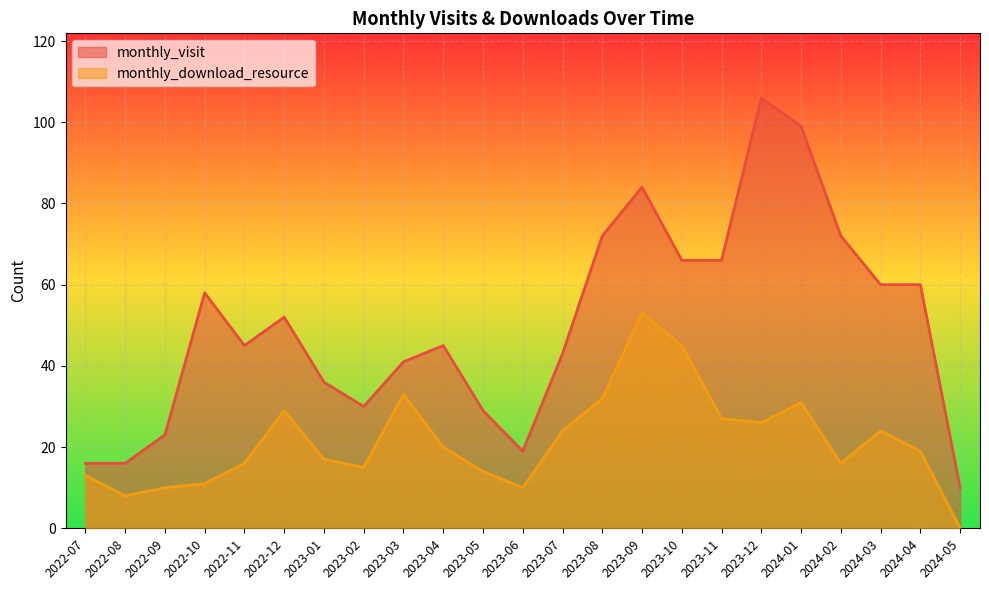

Between 2024-01 and 2022-12, which is larger?

2024-01